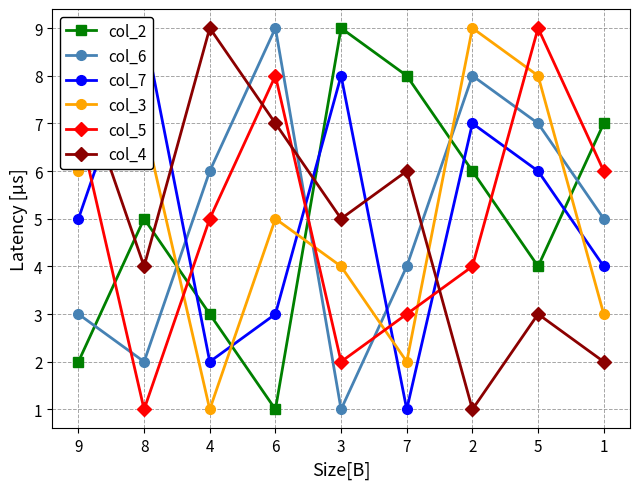

What is the sum of the col_2 values at 5 and 4?

7